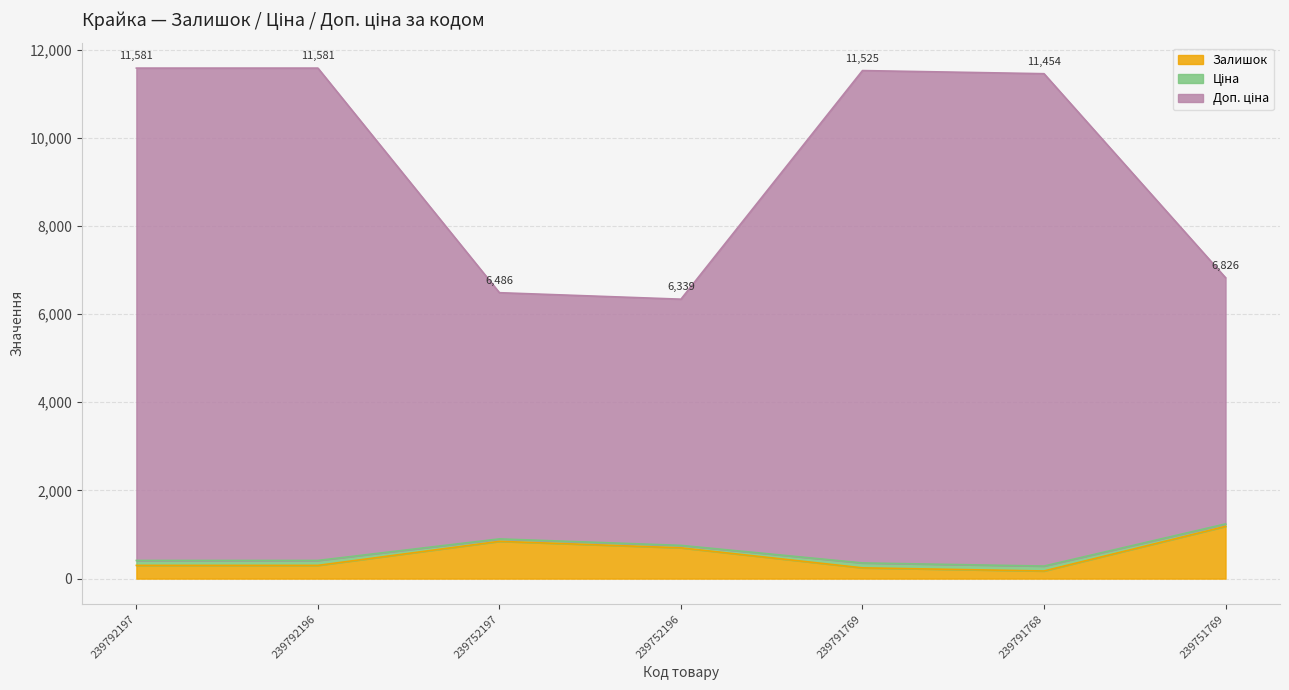

At which category is the sum across all series the highest?

239792197